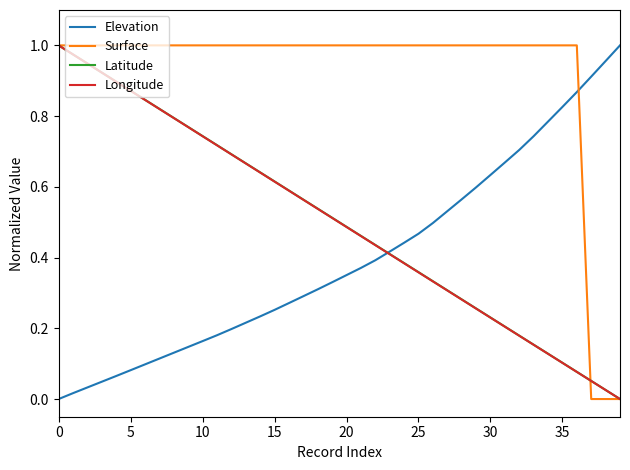

True or false: Surface and Elevation cross at least once.

True